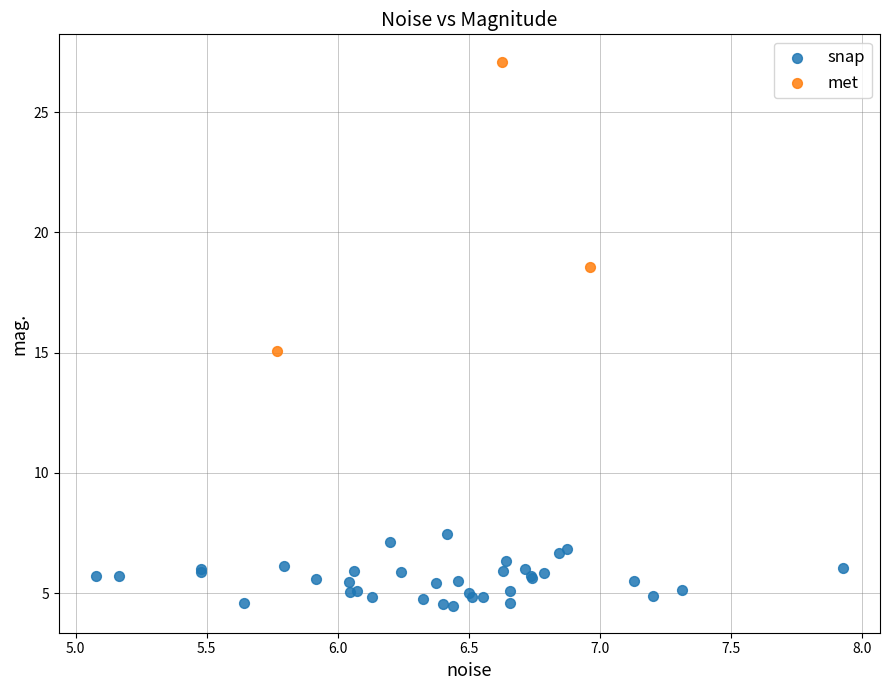

Which series reaches the minimum Y coordinate?

snap